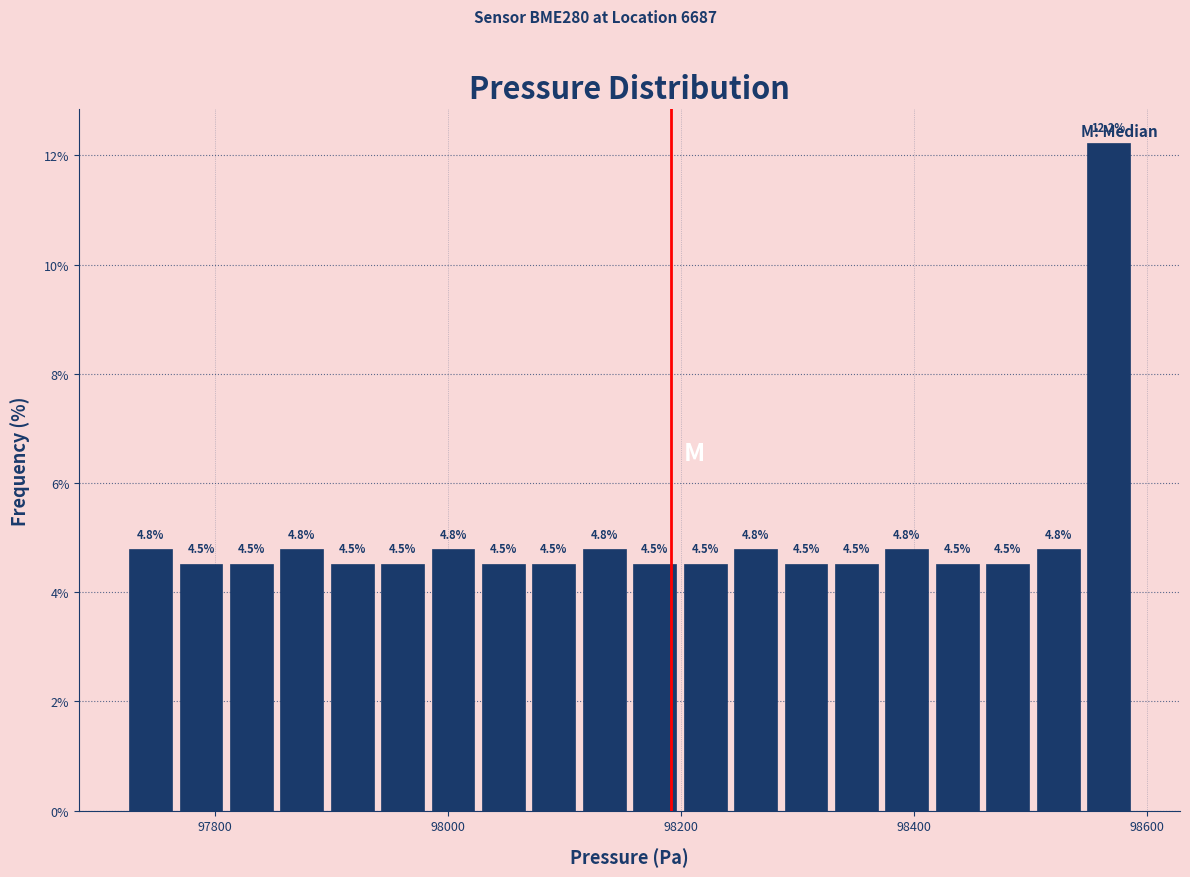

Around what value on the x-axis is the tallest bar? Give the approximate position of its centre, as read against the axis.

98560